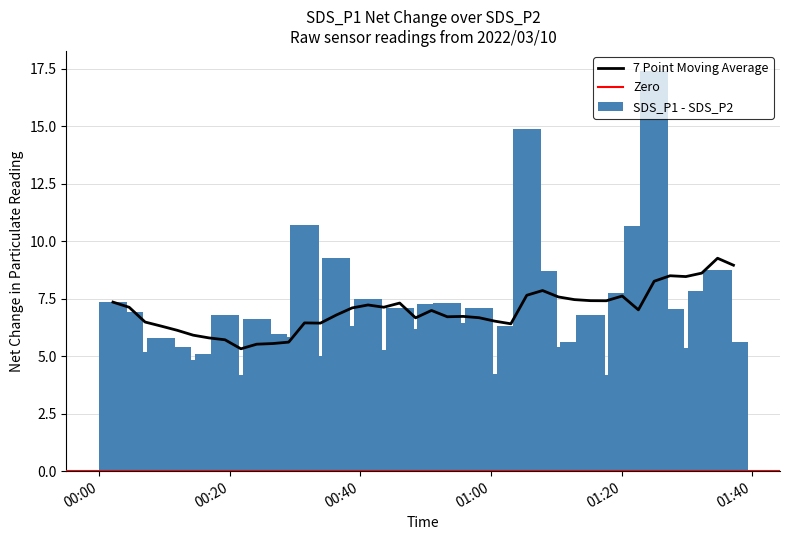

What is the lowest value of the SDS_P1 - SDS_P2 series?

4.2